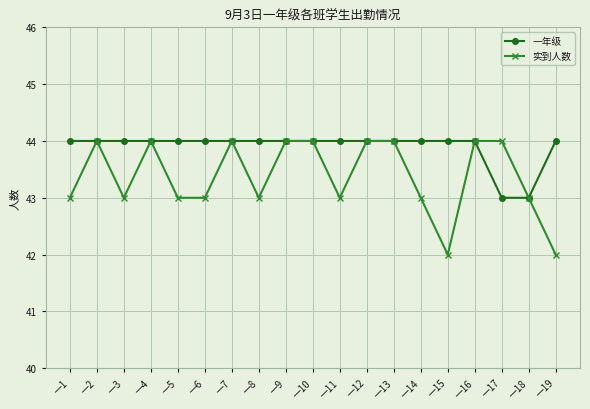

Which series has the widest spread of values?

实到人数